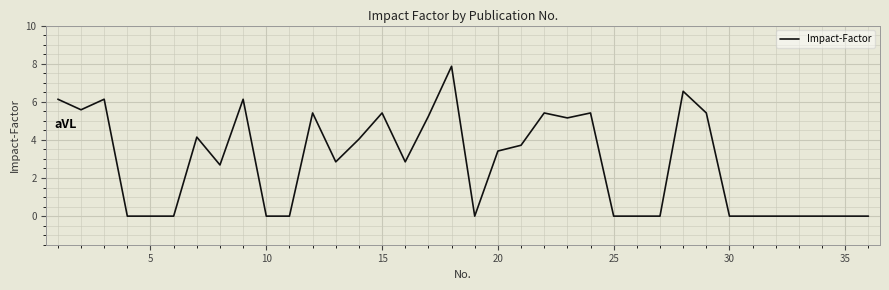

What is the maximum value shown in the chart?

7.9